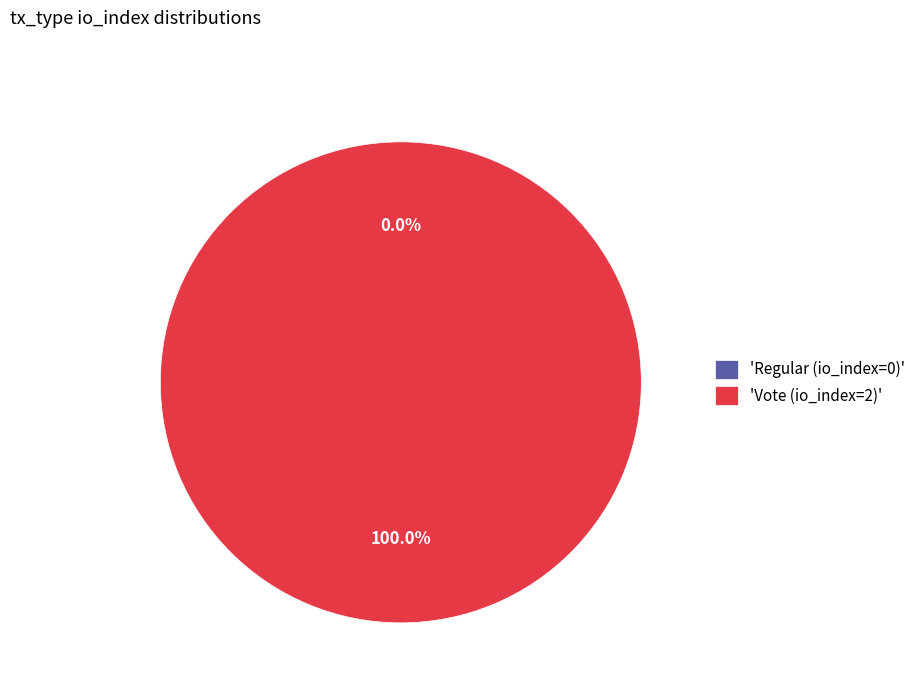

How many slices are in this pie chart?

2